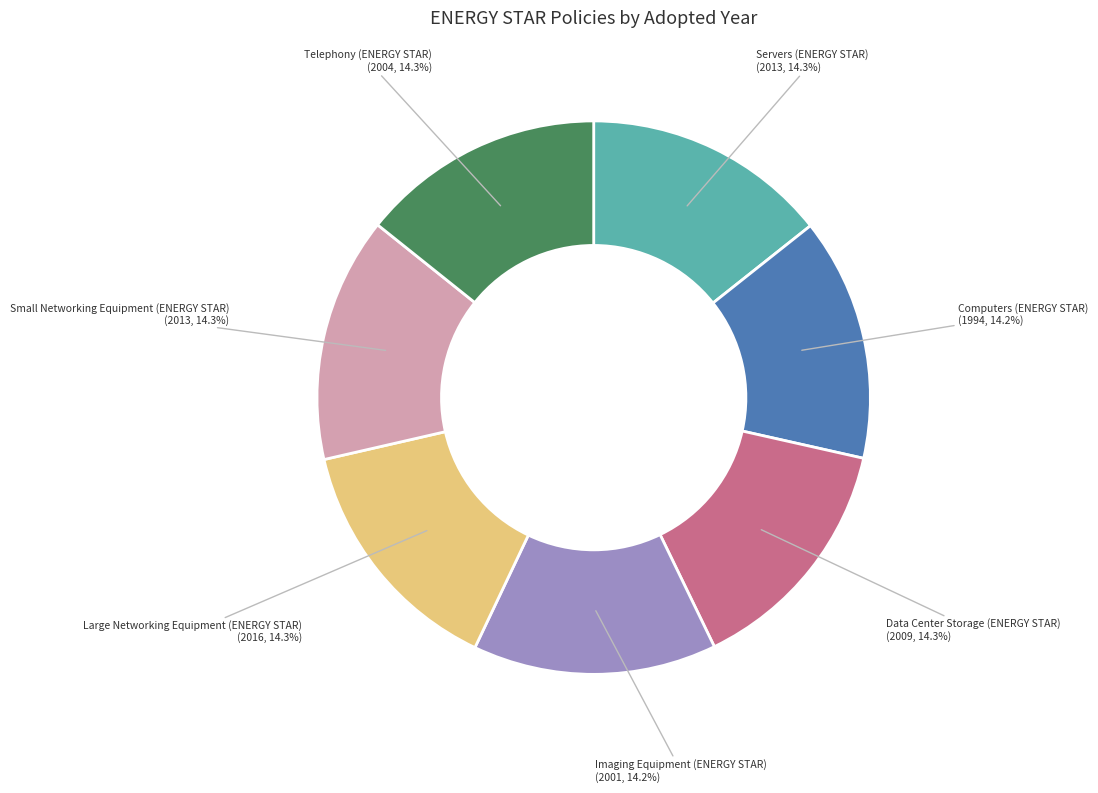

To the nearest percent, what portion does Computers (ENERGY STAR) represent?

14%